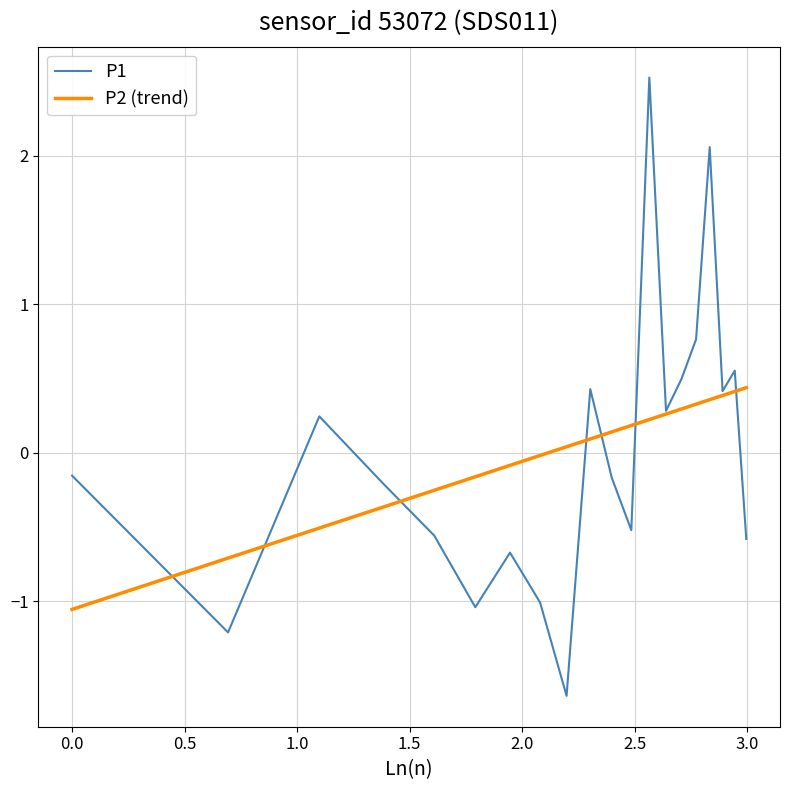

What are all the series names shown in the legend?

P1, P2 (trend)